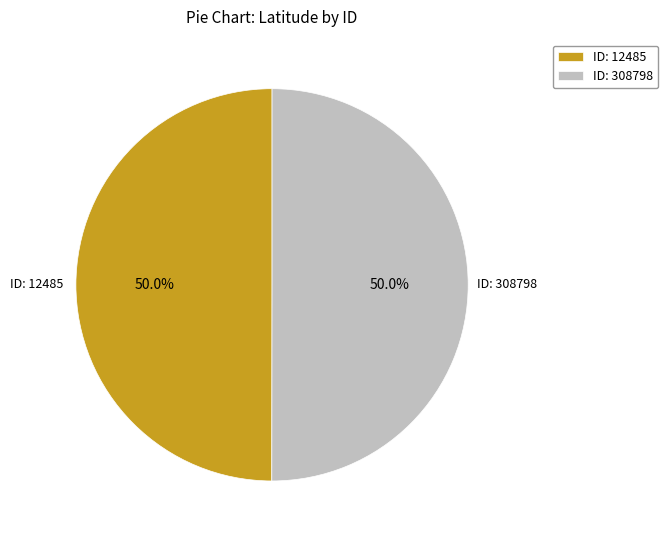

How much of the chart is everything except ID: 12485?

50.0%